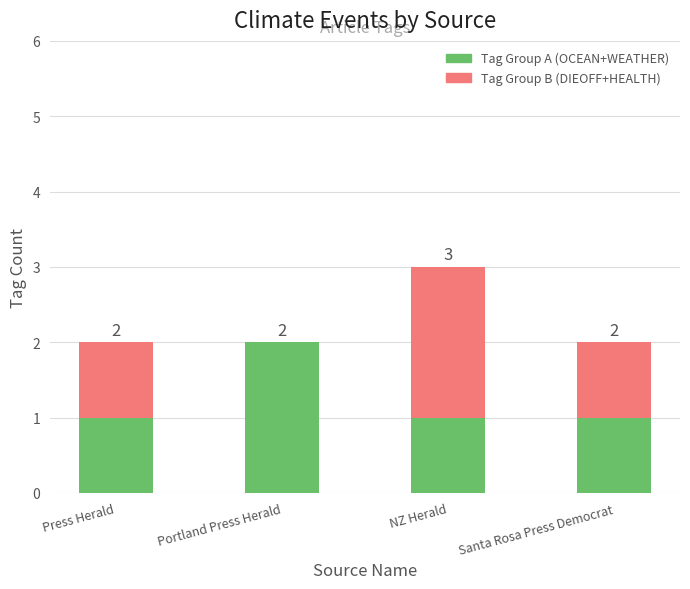

Is it true that Tag Group A (OCEAN+WEATHER) equals 1 at NZ Herald?

True